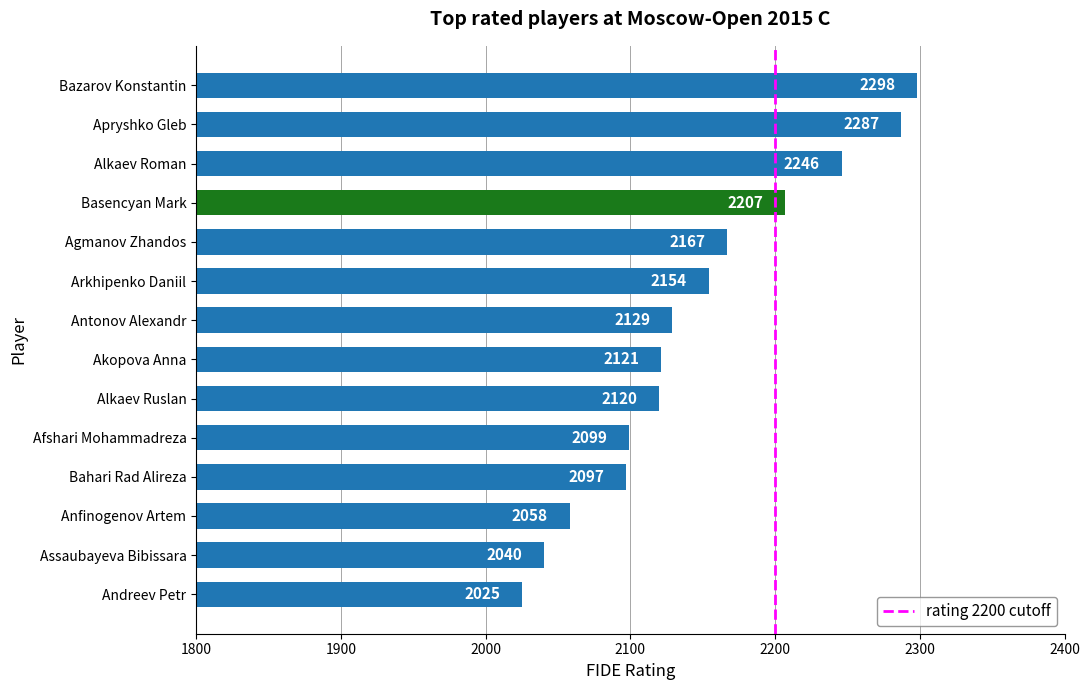

Reading top to bottom, extract all data points from this chart.

Bazarov Konstantin=2298	Apryshko Gleb=2287	Alkaev Roman=2246	Basencyan Mark=2207	Agmanov Zhandos=2167	Arkhipenko Daniil=2154	Antonov Alexandr=2129	Akopova Anna=2121	Alkaev Ruslan=2120	Afshari Mohammadreza=2099	Bahari Rad Alireza=2097	Anfinogenov Artem=2058	Assaubayeva Bibissara=2040	Andreev Petr=2025